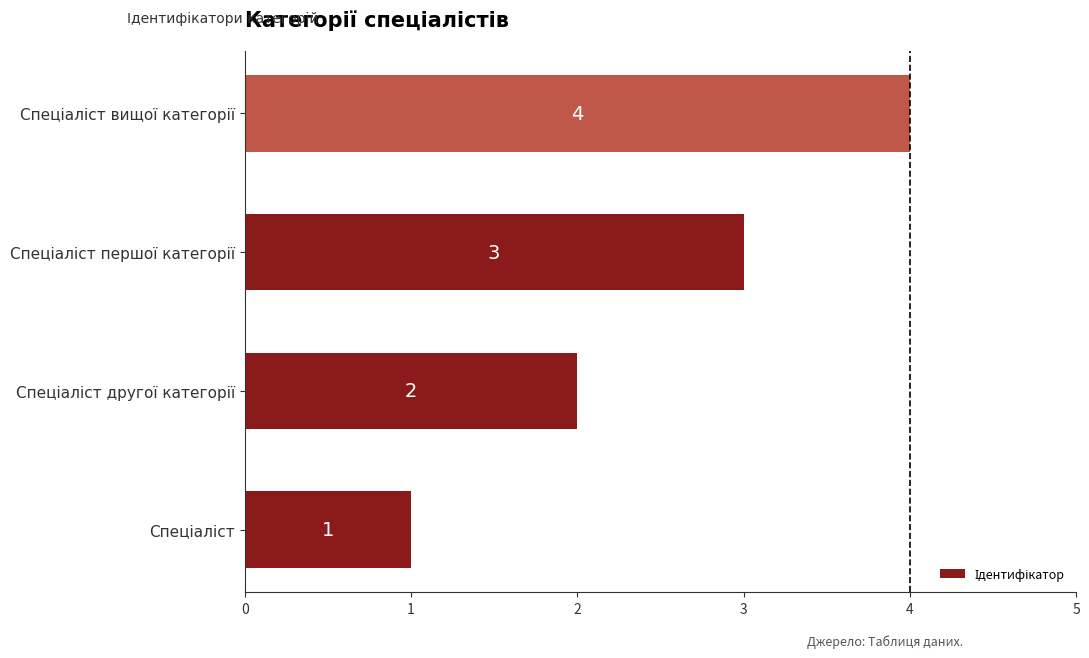

What is the sum of all values?

10